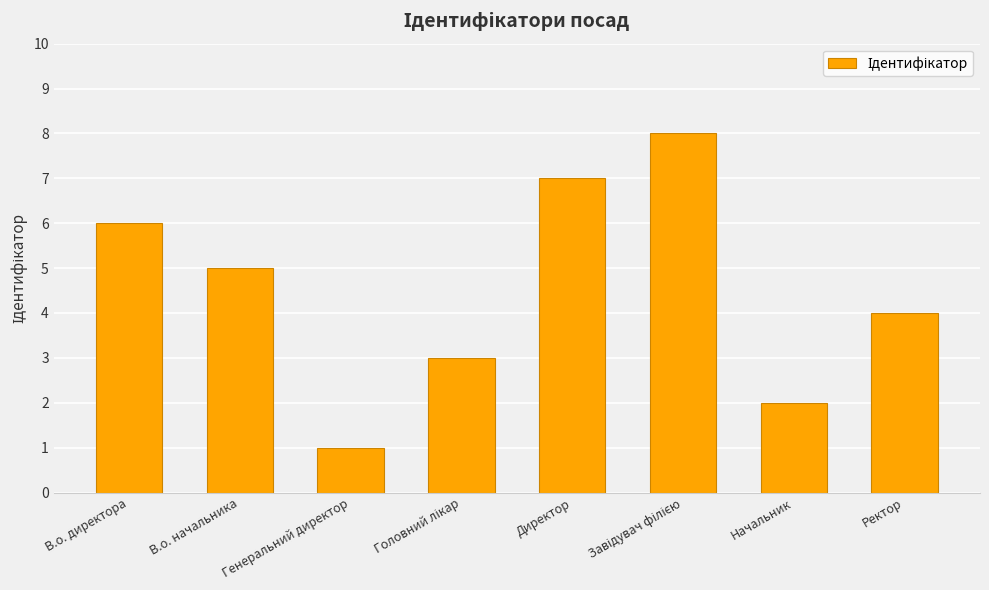

True or false: the data shows 4 at Ректор.

True